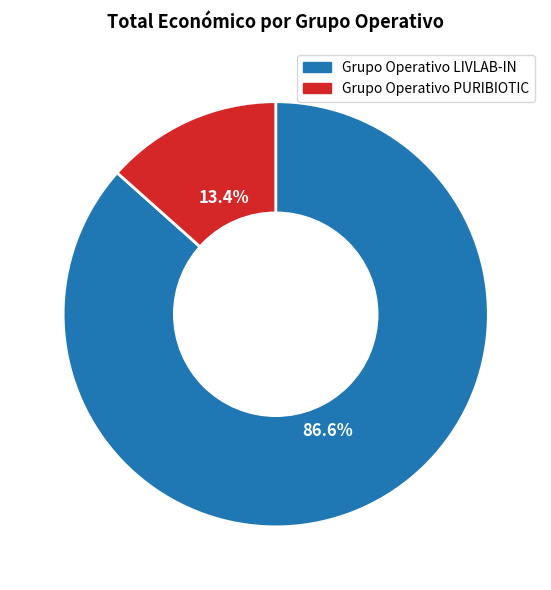

To the nearest percent, what is the average slice percentage?

50%